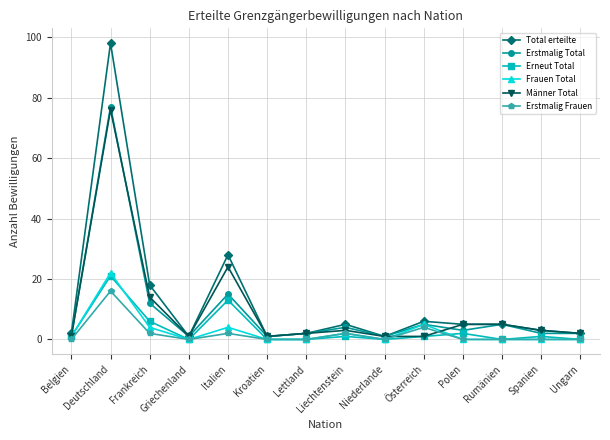

Does the chart have visible grid lines?

Yes